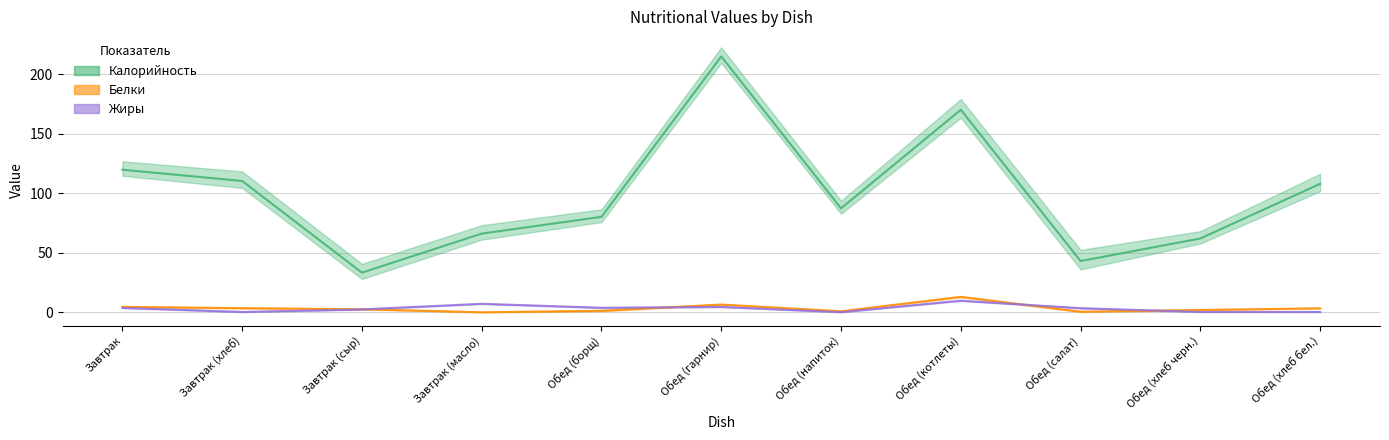

Count the number of data series in this chart.

3